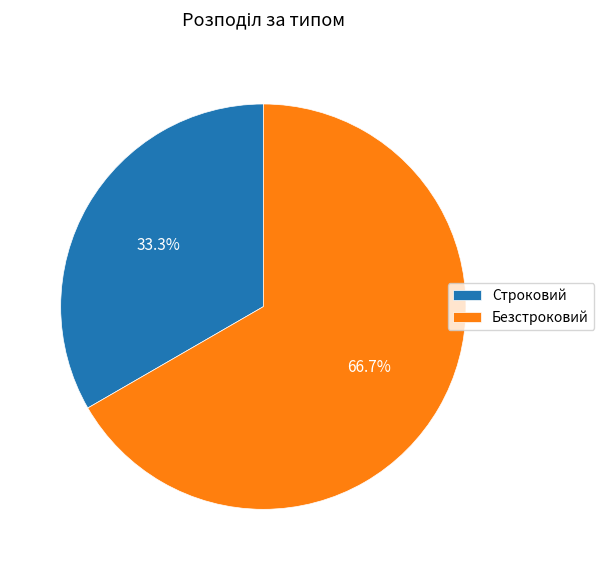

How much of the chart is everything except Строковий?

66.7%